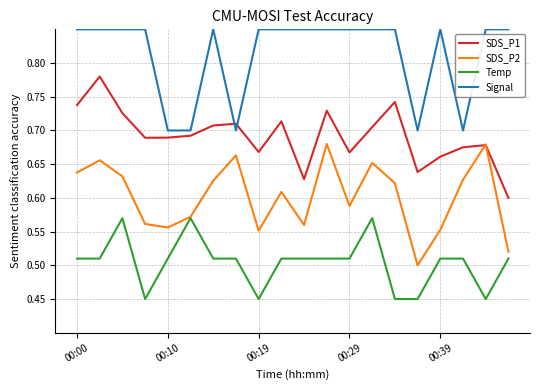

Rank the series by their maximum value, from lowest to highest.

Temp, SDS_P2, SDS_P1, Signal